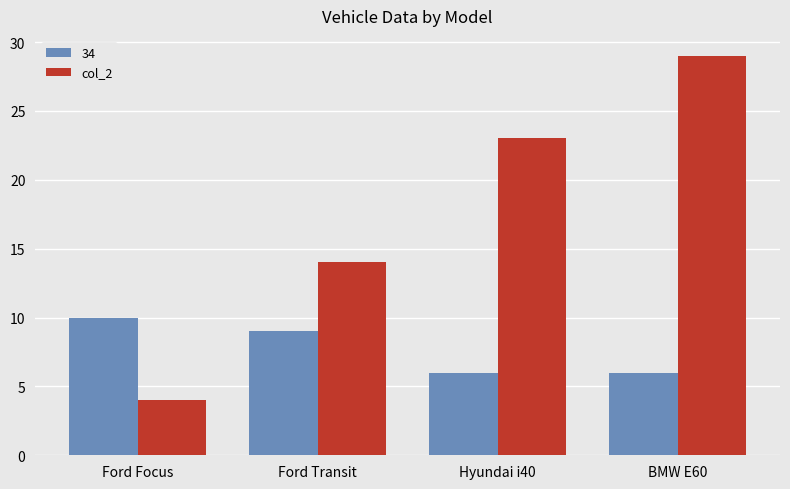

Rank the series by their maximum value, from lowest to highest.

34, col_2